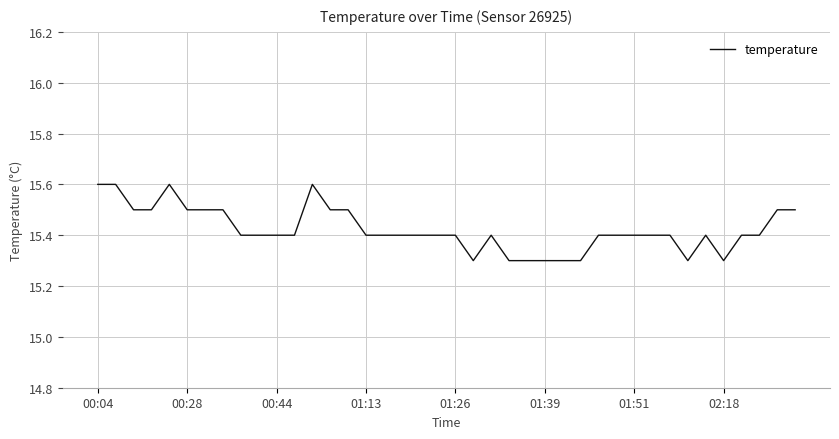

What is the maximum value shown in the chart?

15.6